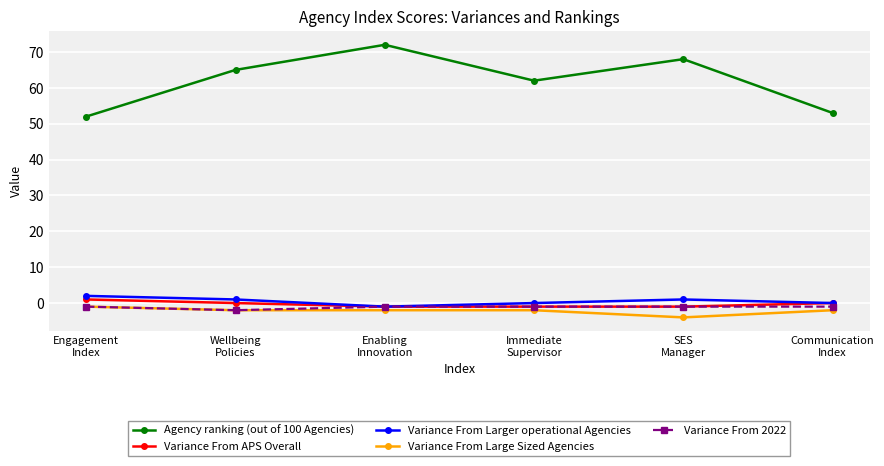

Is it true that Variance From Larger operational Agencies equals 1 at SES
Manager?

True